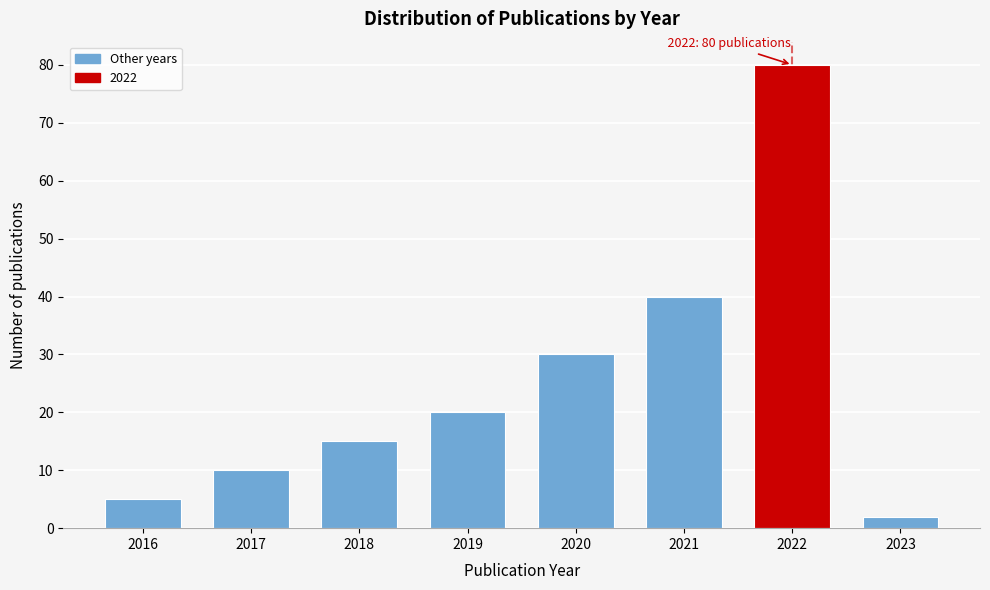

Reading right to left, extract all data points from this chart.

2	80	40	30	20	15	10	5